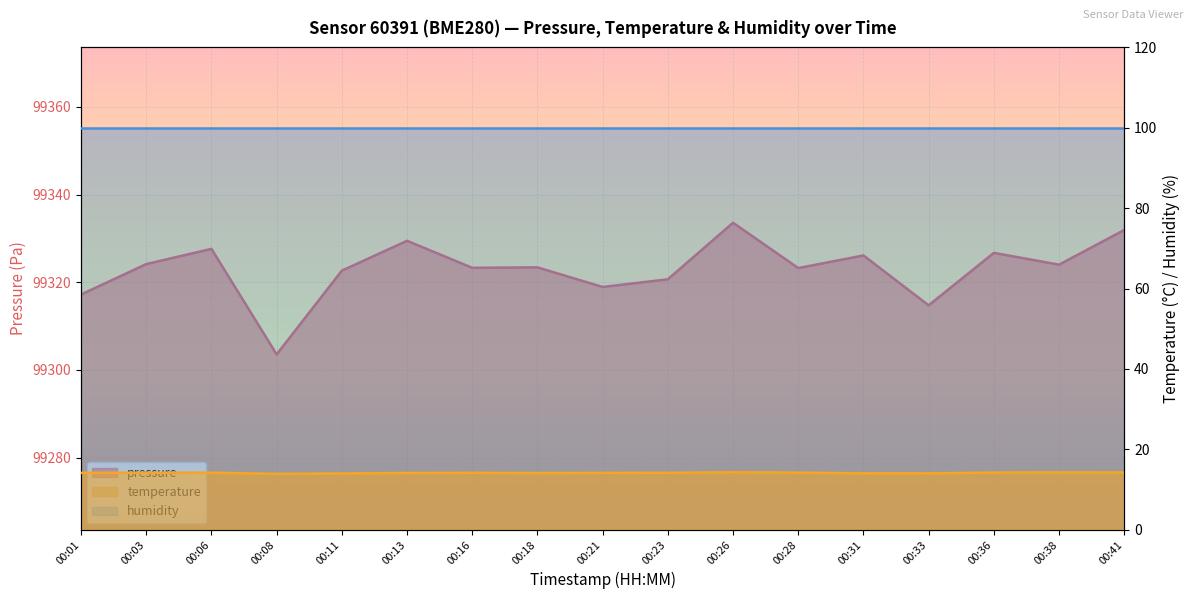

Reading right to left, what are all the values shown in this chart?

pressure: 00:41=99331.9	00:38=99324.0	00:36=99326.7	00:33=99314.8	00:31=99326.1	00:28=99323.2	00:26=99333.6	00:23=99320.7	00:21=99318.9	00:18=99323.4	00:16=99323.3	00:13=99329.5	00:11=99322.7	00:08=99303.6	00:06=99327.6	00:03=99324.2	00:01=99317.2
temperature: 00:41=14.2	00:38=14.3	00:36=14.2	00:33=14.0	00:31=14.0	00:28=14.2	00:26=14.3	00:23=14.2	00:21=14.2	00:18=14.1	00:16=14.2	00:13=14.1	00:11=14.0	00:08=13.9	00:06=14.2	00:03=14.2	00:01=14.2